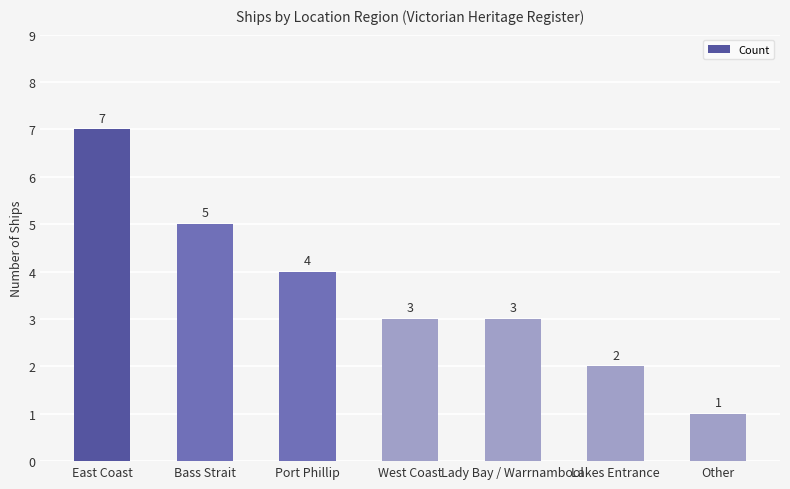

What is the ratio of the value at East Coast to the value at Other?

7.0